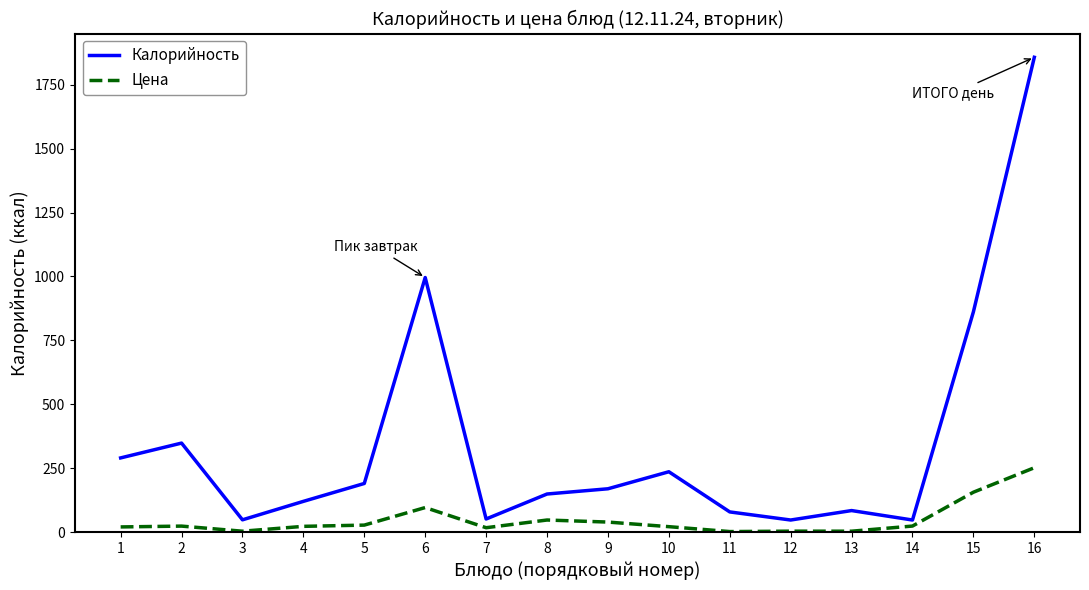

At which label does Калорийность reach its peak?

16